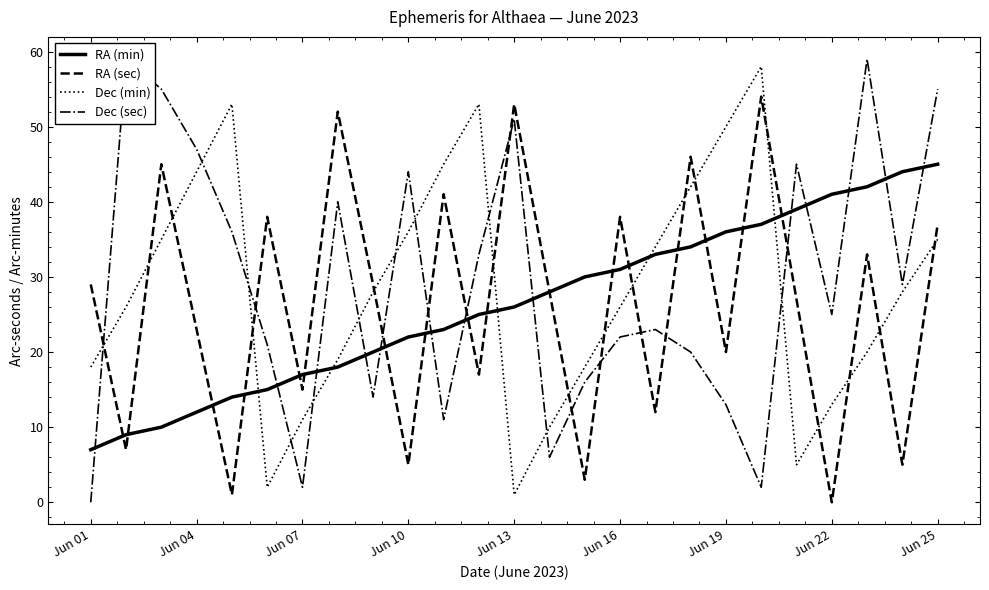

How many times do RA (sec) and Dec (min) cross each other?

16